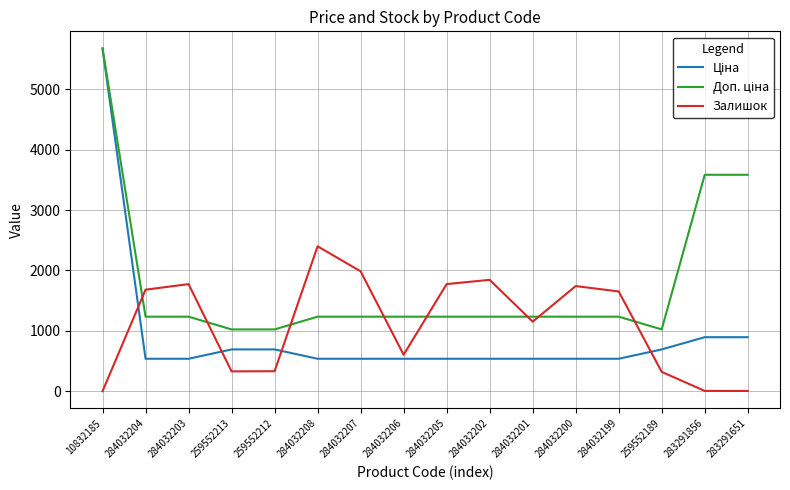

What is the spread (max minus min) of values at 259552213?

694.6